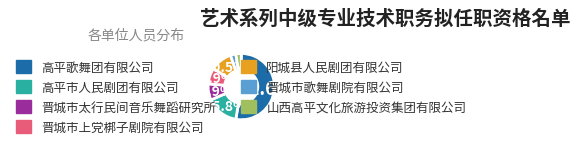

Which category accounts for the majority?

高平歌舞团有限公司